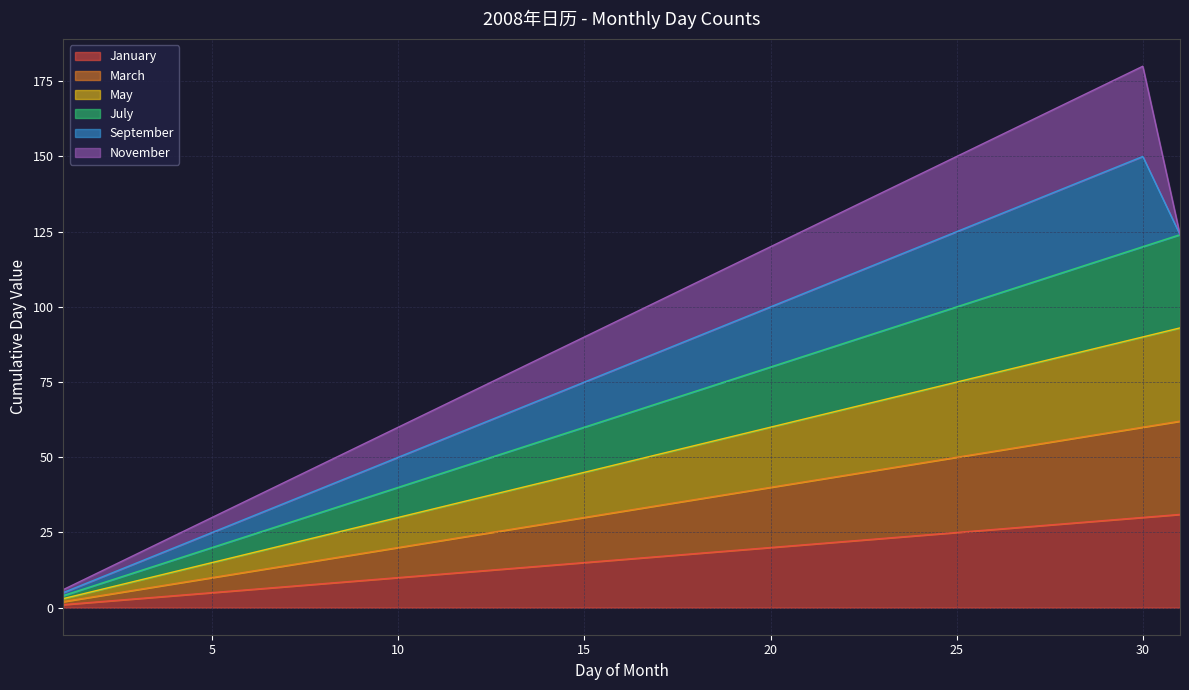

Does the chart display data point markers on the line(s)?

No